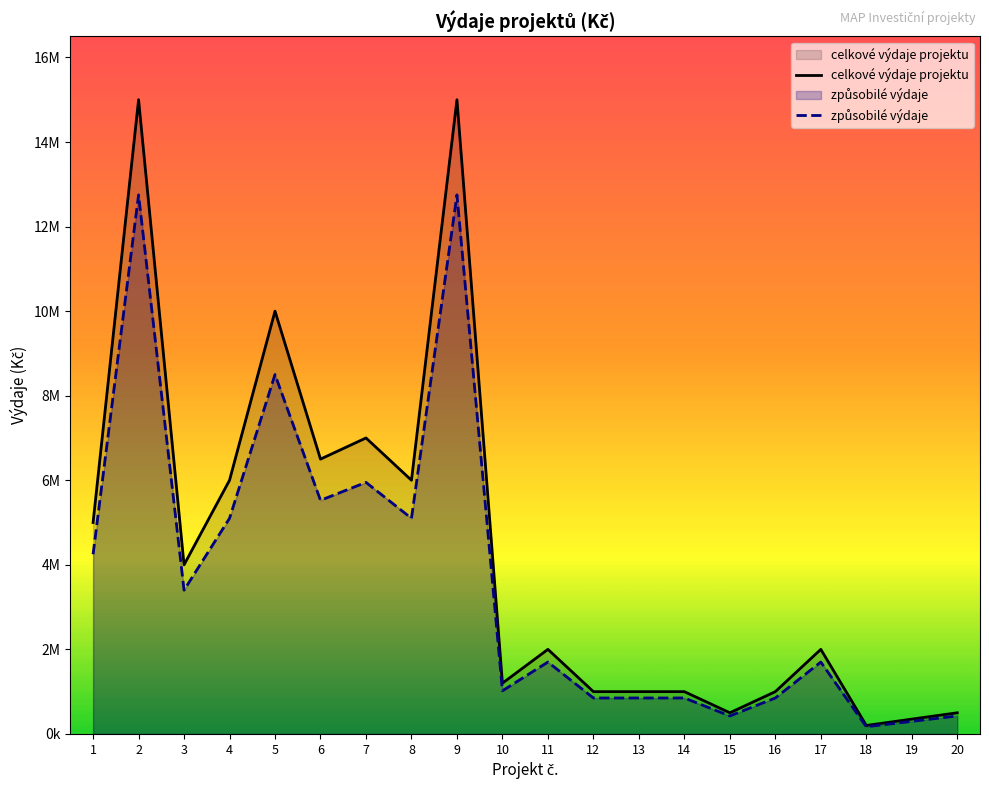

True or false: celkové výdaje projektu and způsobilé výdaje intersect in this chart.

False